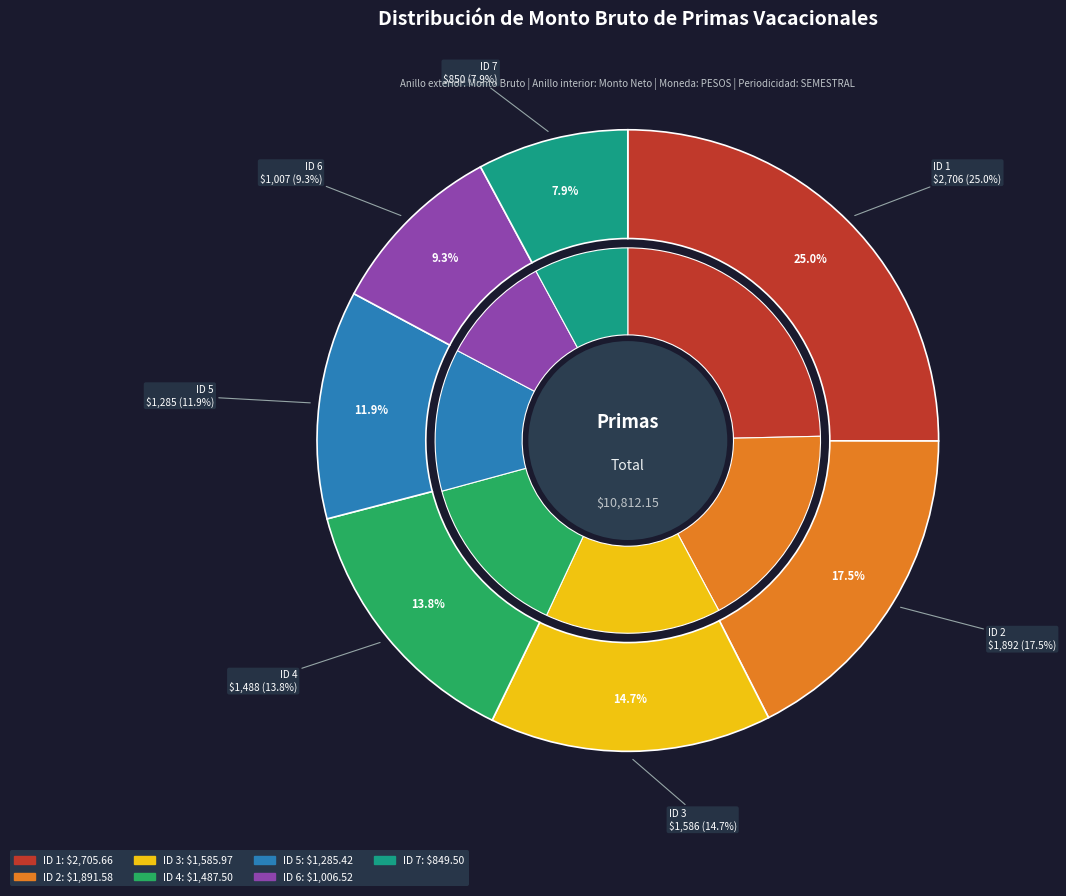

Is ID 4 the majority of the pie?

No